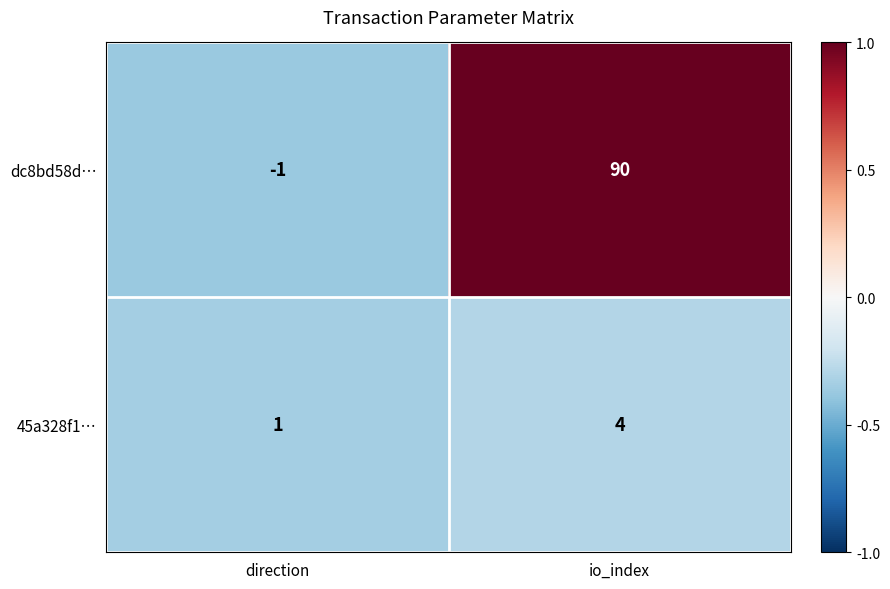

What is the sum of all dc8bd58d… values?

89